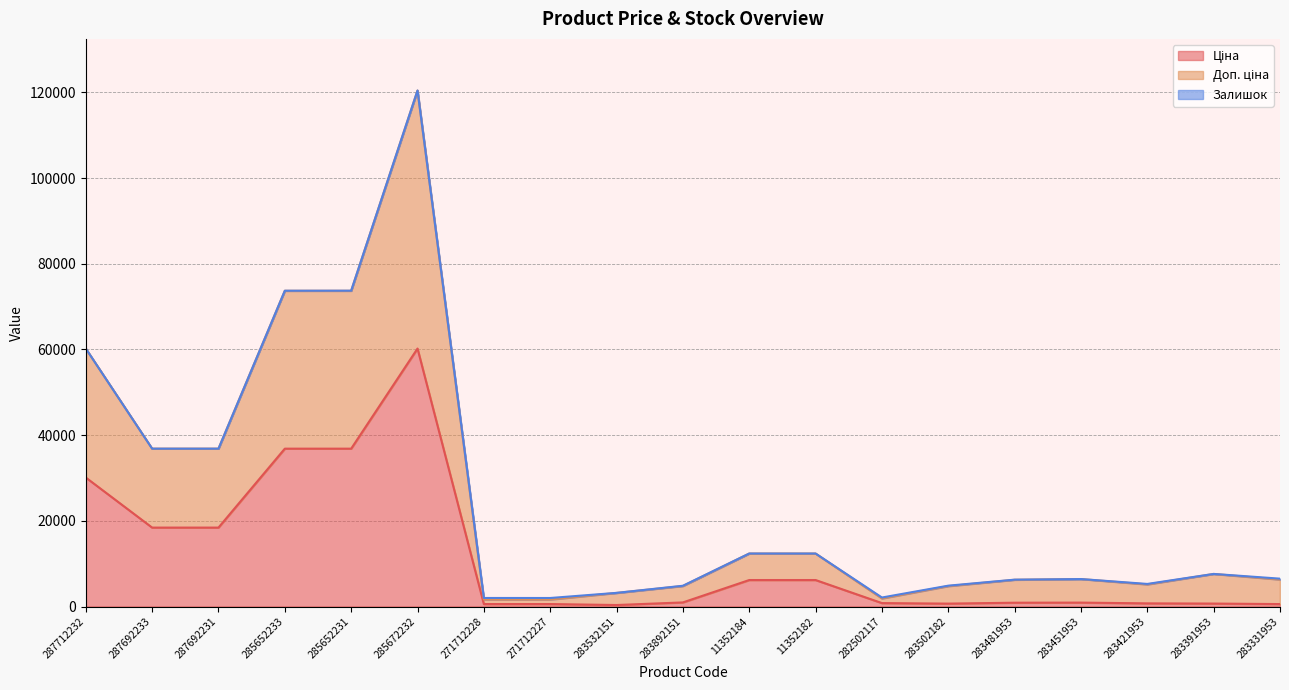

True or false: Ціна has a value of 18420.9 at 287692233.

True